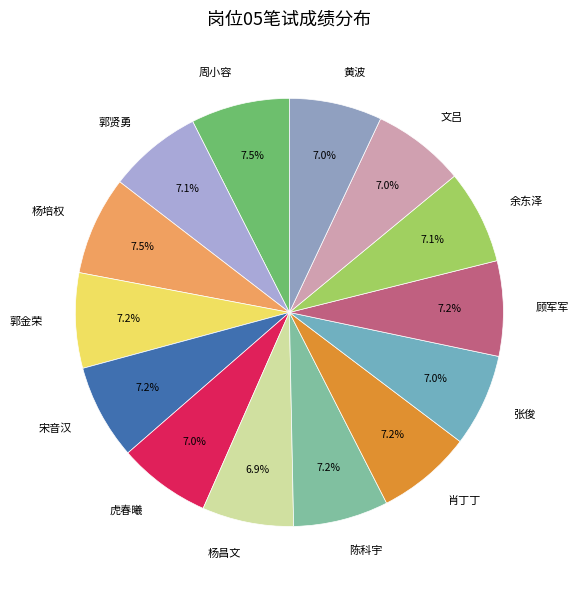

To the nearest percent, what is the combined percentage of 周小容 and 虎春曦?

14%